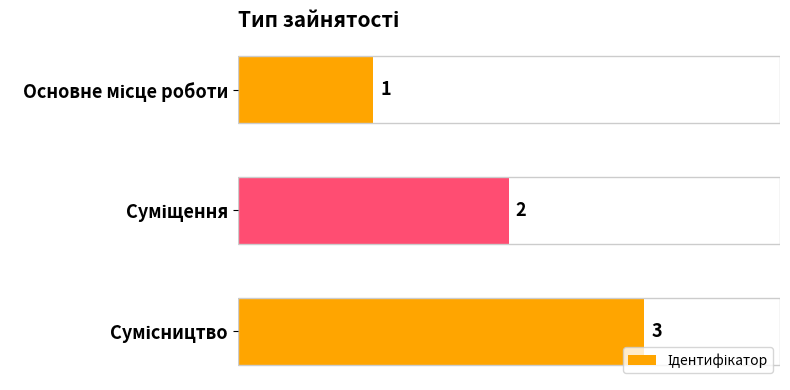

What is the minimum value shown in the chart?

1